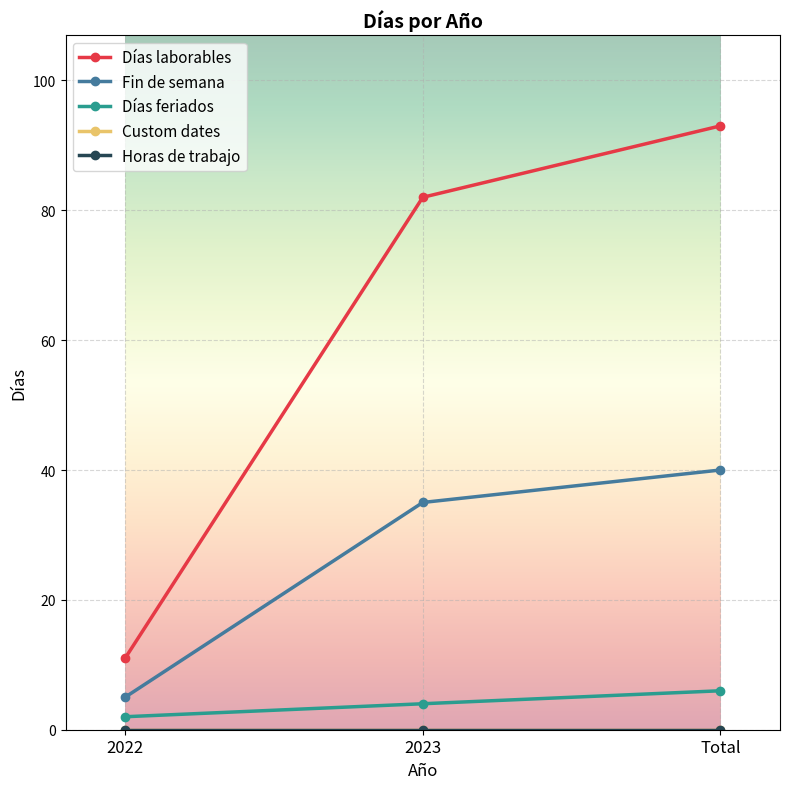

Does the chart have visible grid lines?

Yes